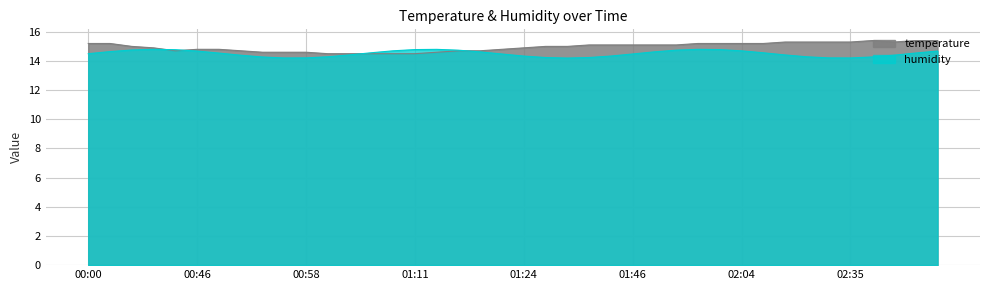

The chart shows a value of 14.7 at 01:16. True or false?

True